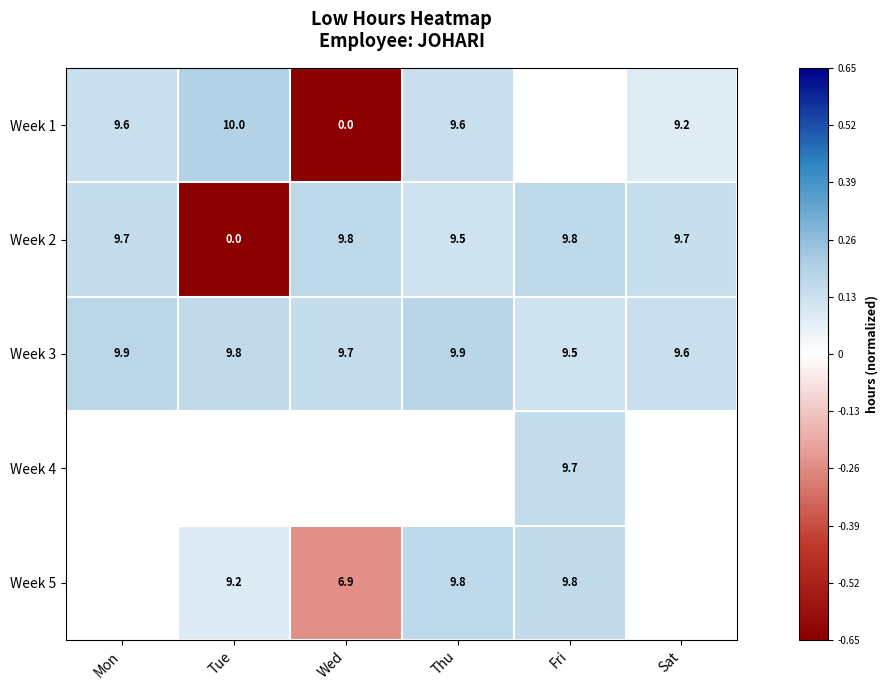

Which label corresponds to the largest value in the chart?

Tue